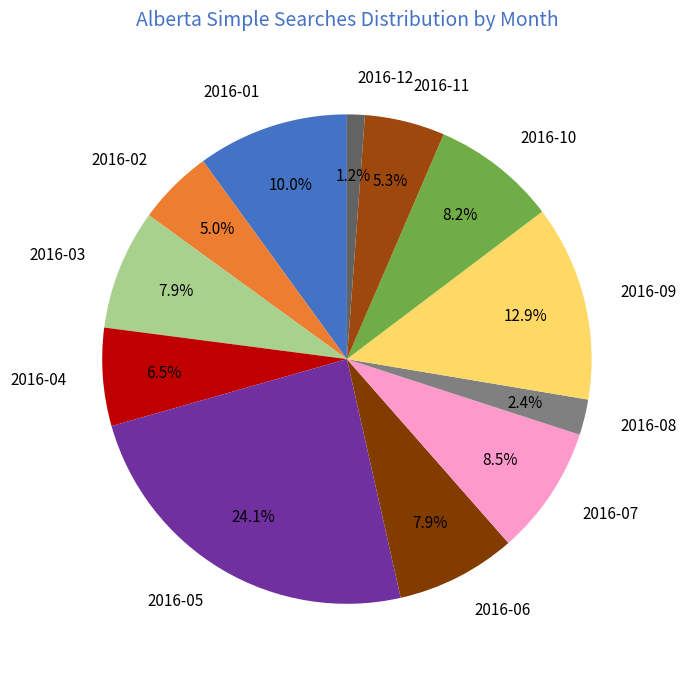

Is 2016-11 the majority of the pie?

No